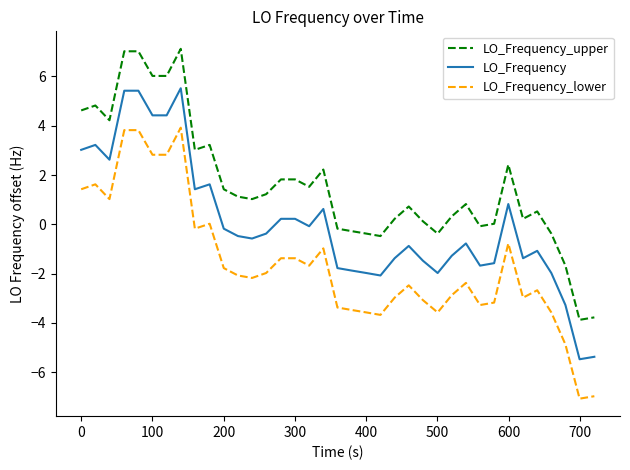

True or false: LO_Frequency_upper and LO_Frequency cross at least once.

False